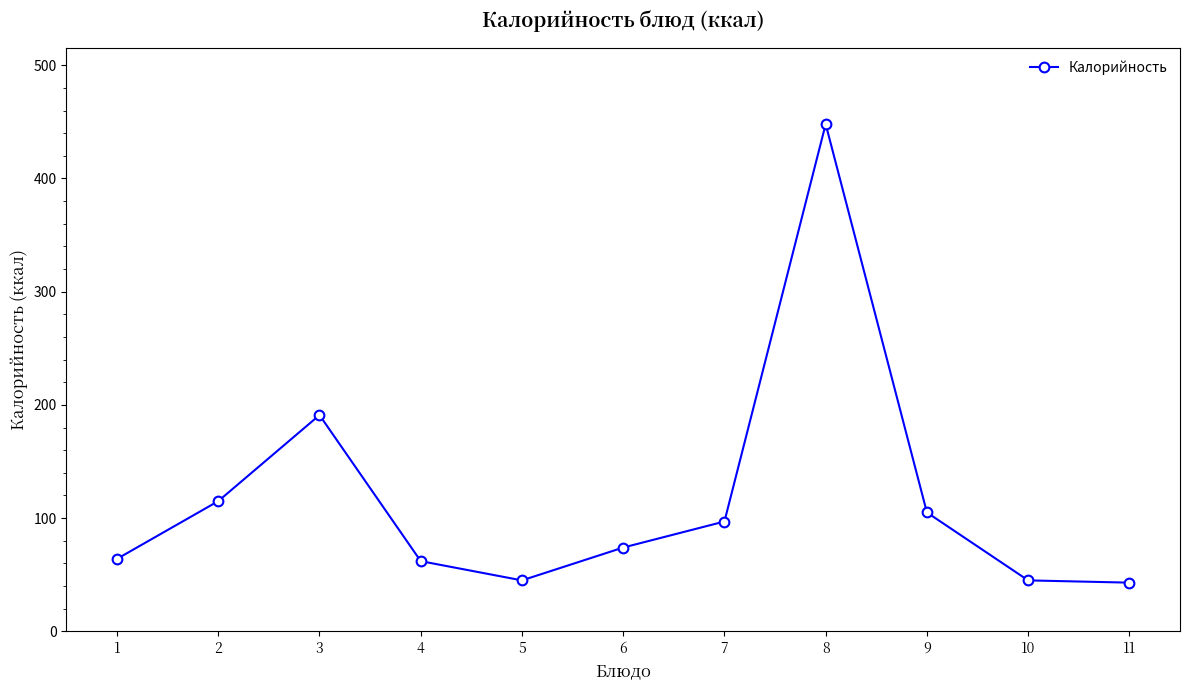

Does the chart have visible grid lines?

No